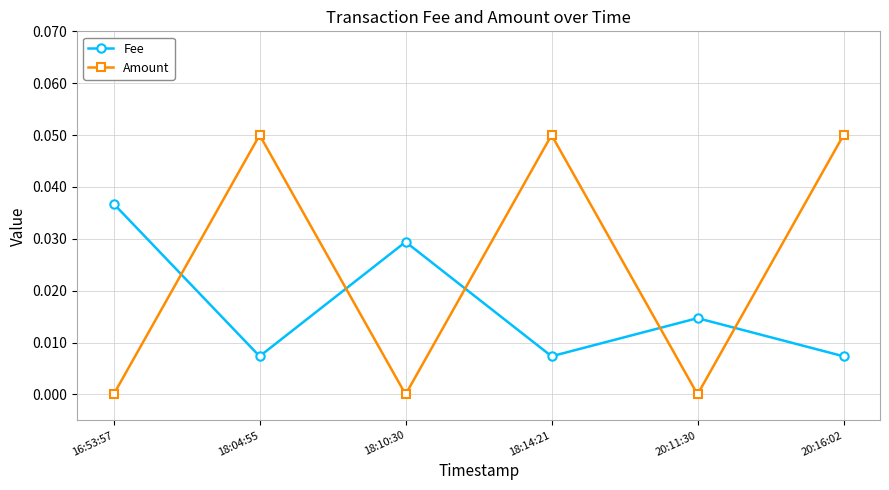

What is the label of the 5th point from the left?

20:11:30